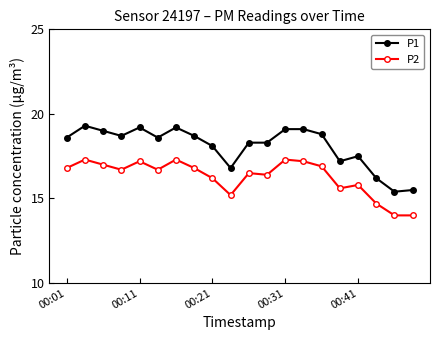

What is the sum of all P1 values?

361.6